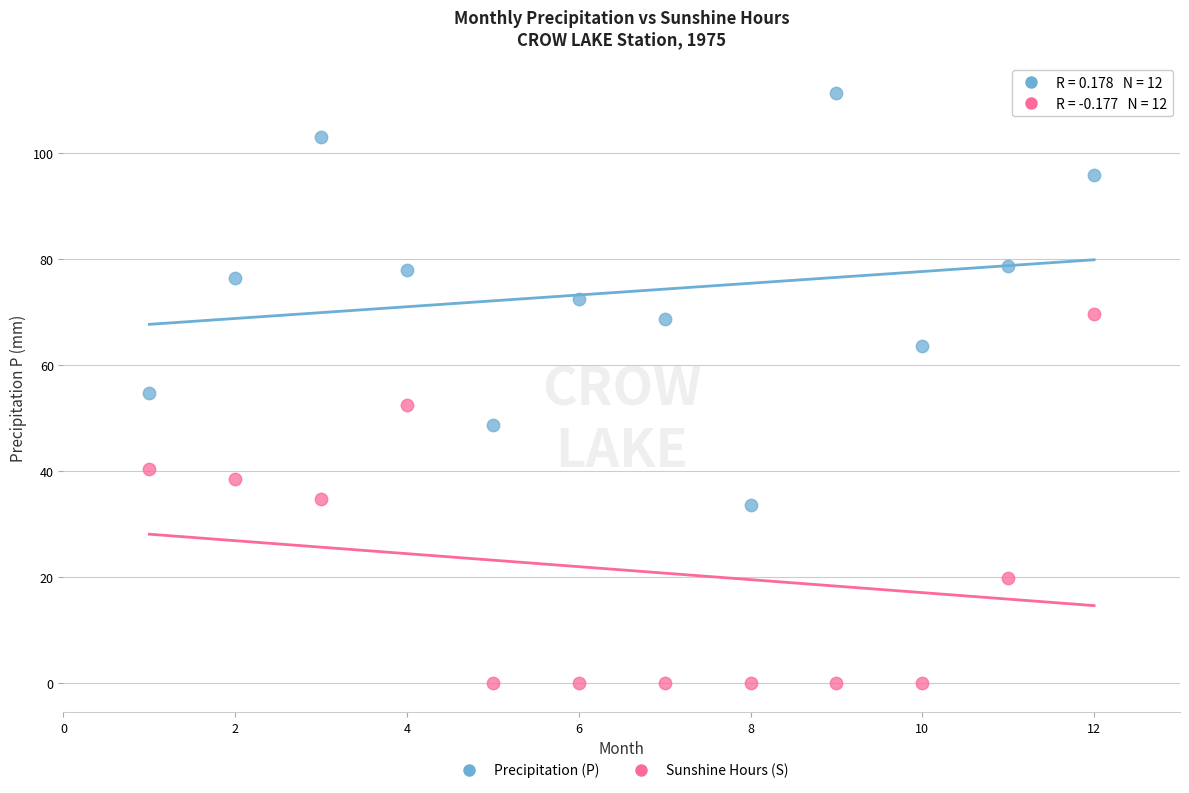

Across all data points, what is the range of Y values (max minus min)?

111.3